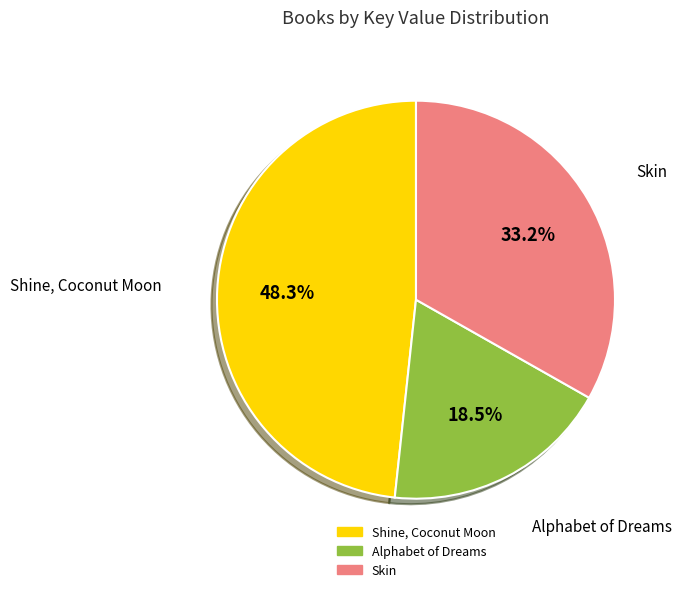

What percentage is the Skin slice, to the nearest percent?

33%